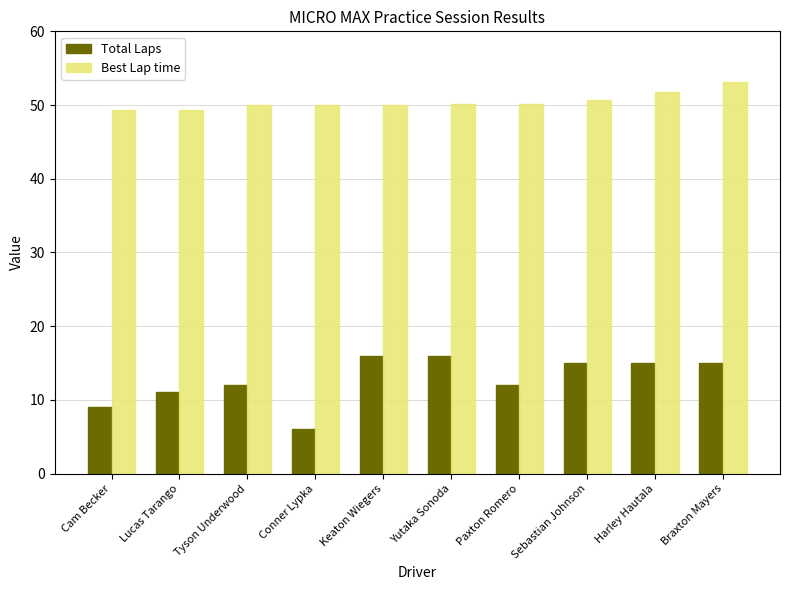

At which label is Total Laps closest to 11?

Lucas Tarango